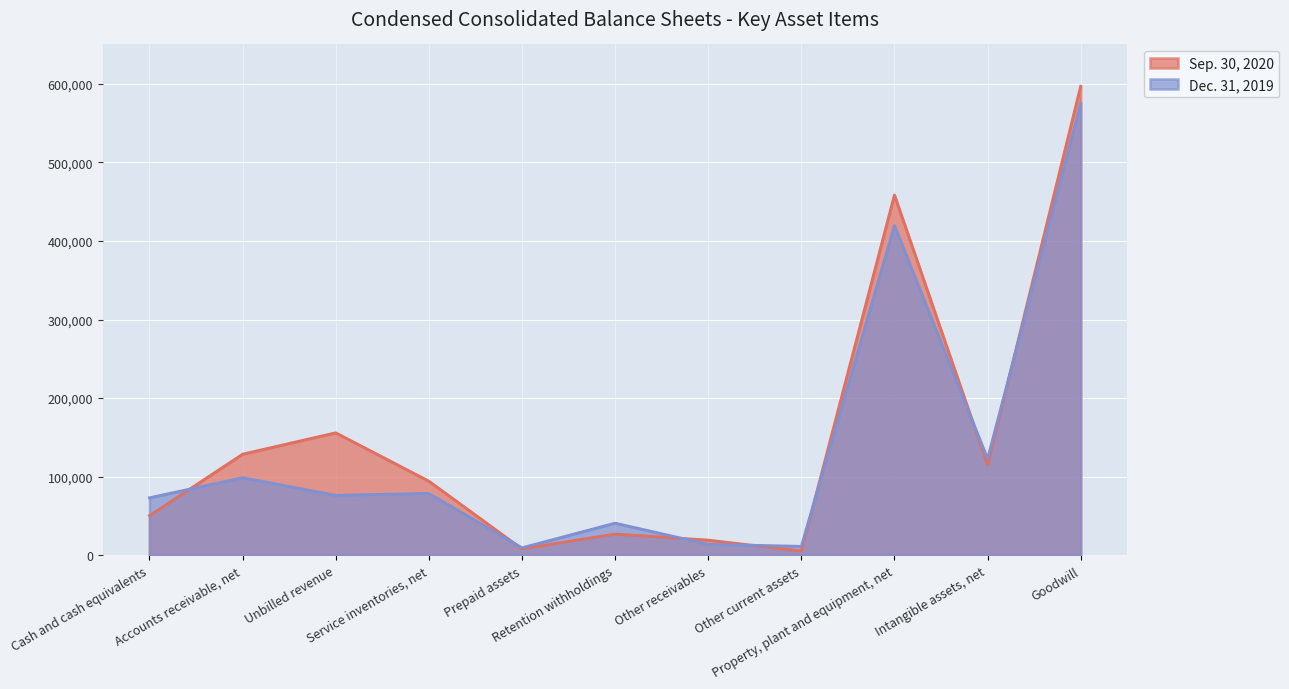

What is the difference between the Sep. 30, 2020 values at Goodwill and Retention withholdings?

569768